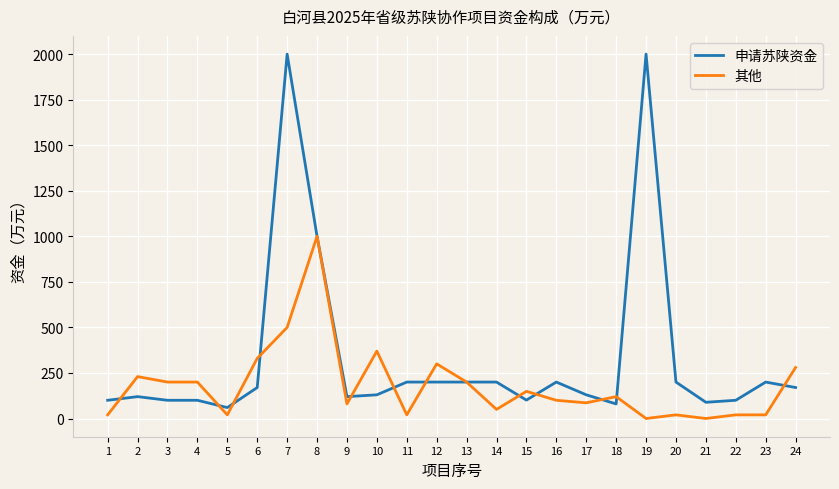

At how many categories does at least one series exceed 1973?

2